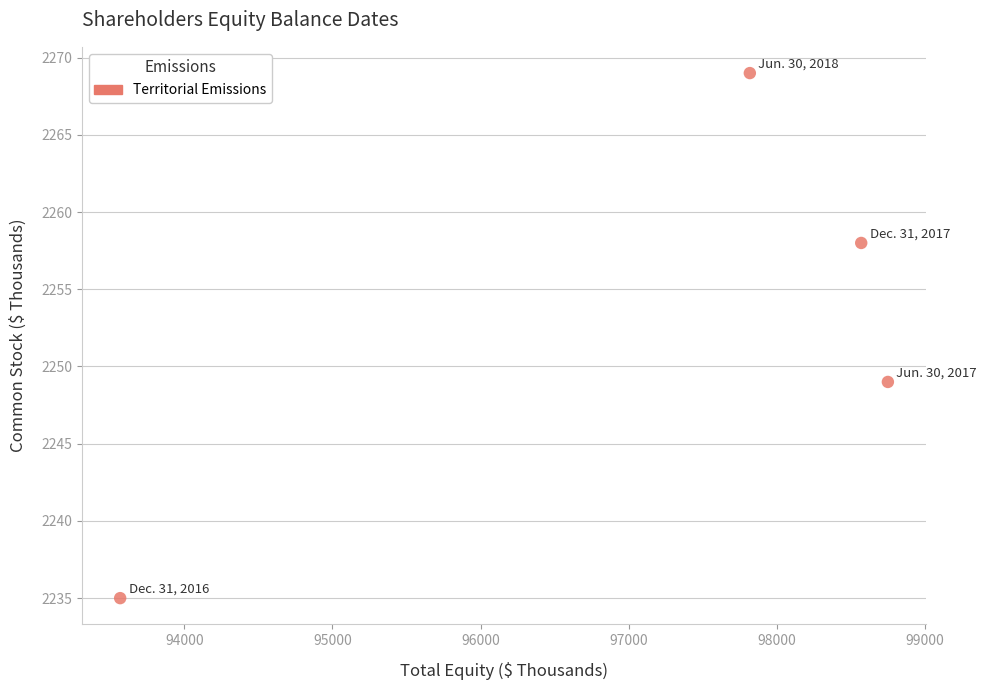

What Y value in the scatter plot is closest to 2252?

2249